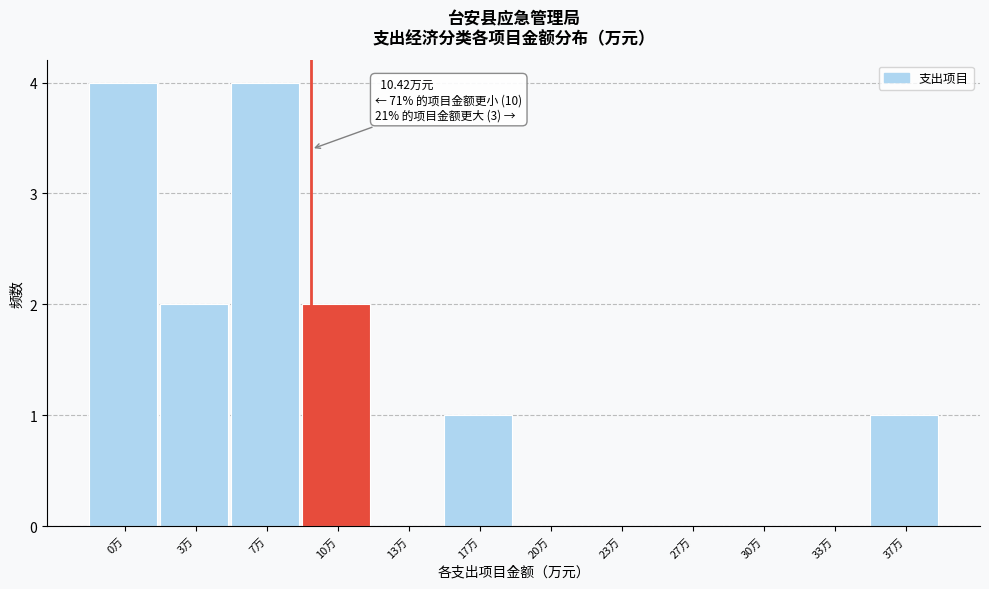

Reading right to left, transcribe all the data shown in this chart.

37万=1	33万=0	30万=0	27万=0	23万=0	20万=0	17万=1	13万=0	10万=2	7万=4	3万=2	0万=4